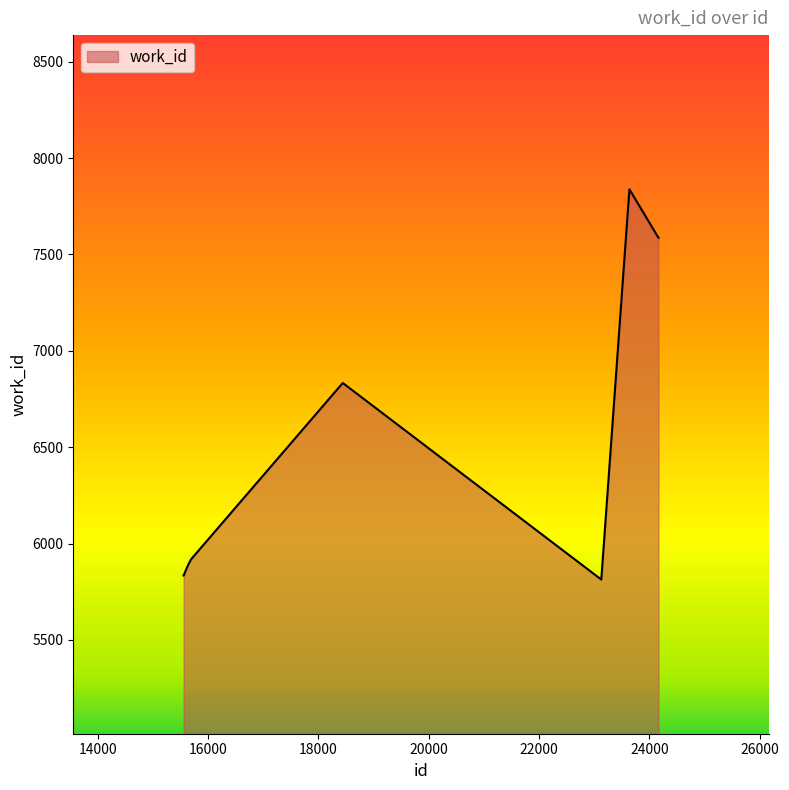

How many lines are shown in the chart?

1